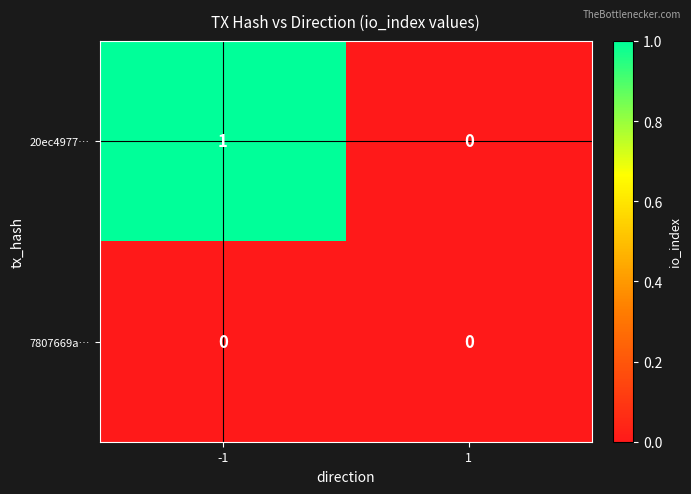

The value of 7807669a… at -1 is 0. True or false?

True